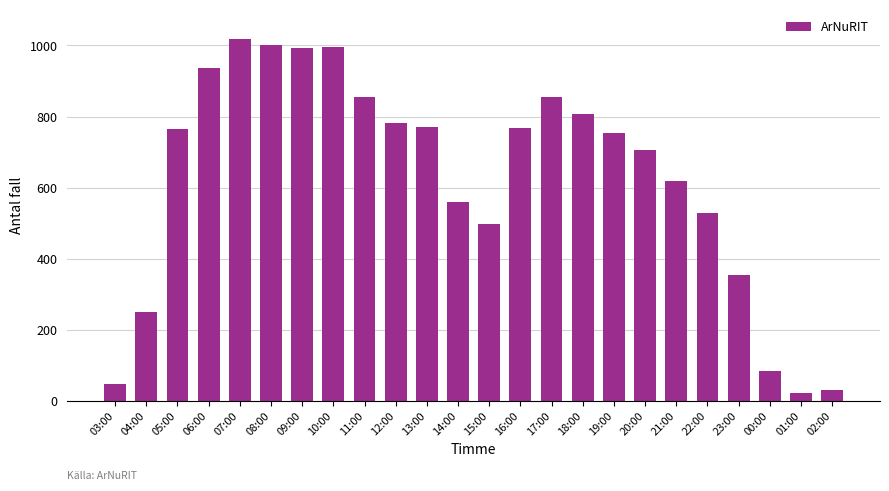

What is the sum of all values?

14996